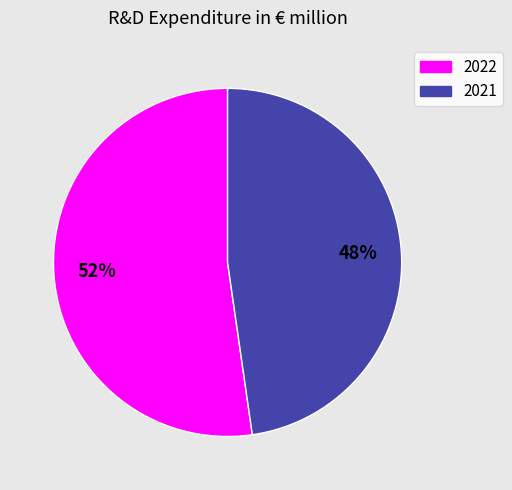

Combined, do 2022 and 2021 account for over 50%?

Yes